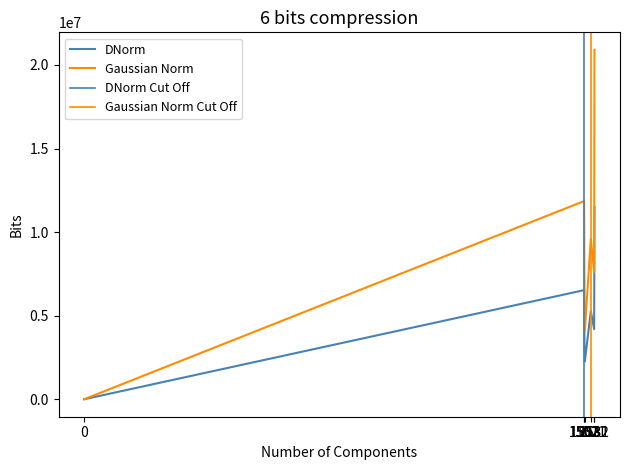

True or false: Sum has a value of 2844493.6 at 1502.

True